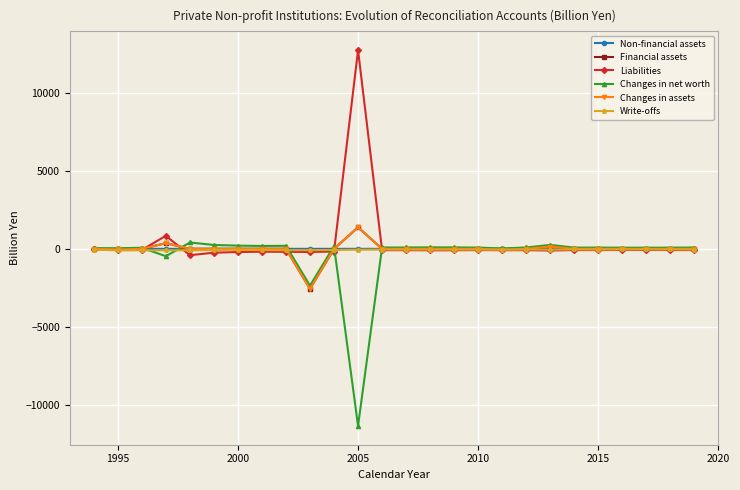

What is the difference between the second highest and second lowest values in the Changes in assets series?

422.8